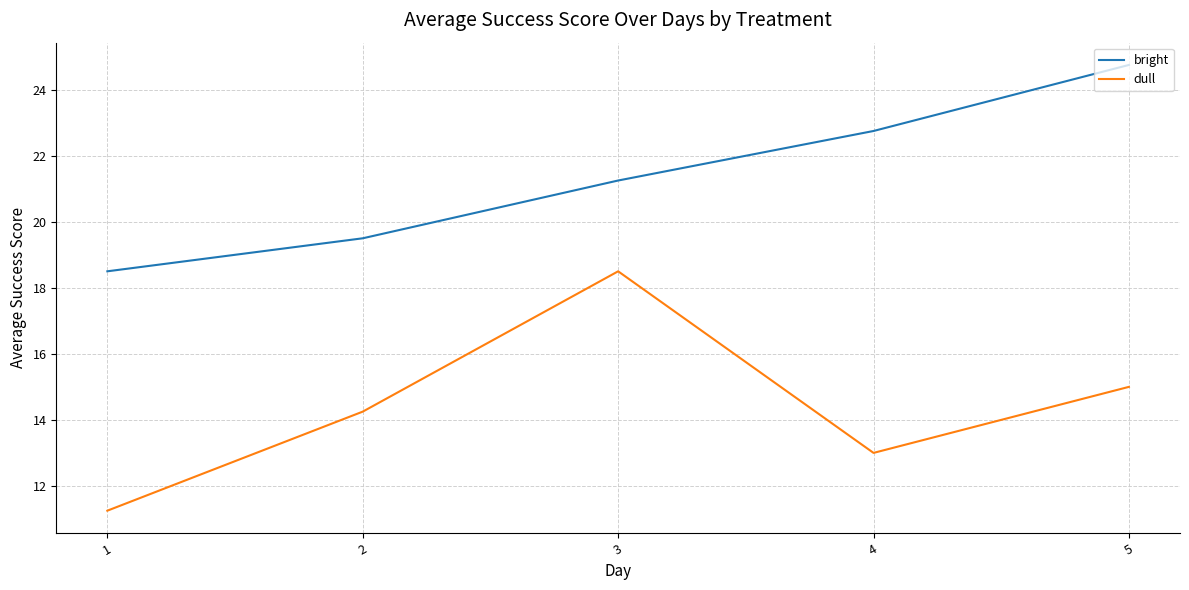

Count the dull values in the range 13 to 15.

3